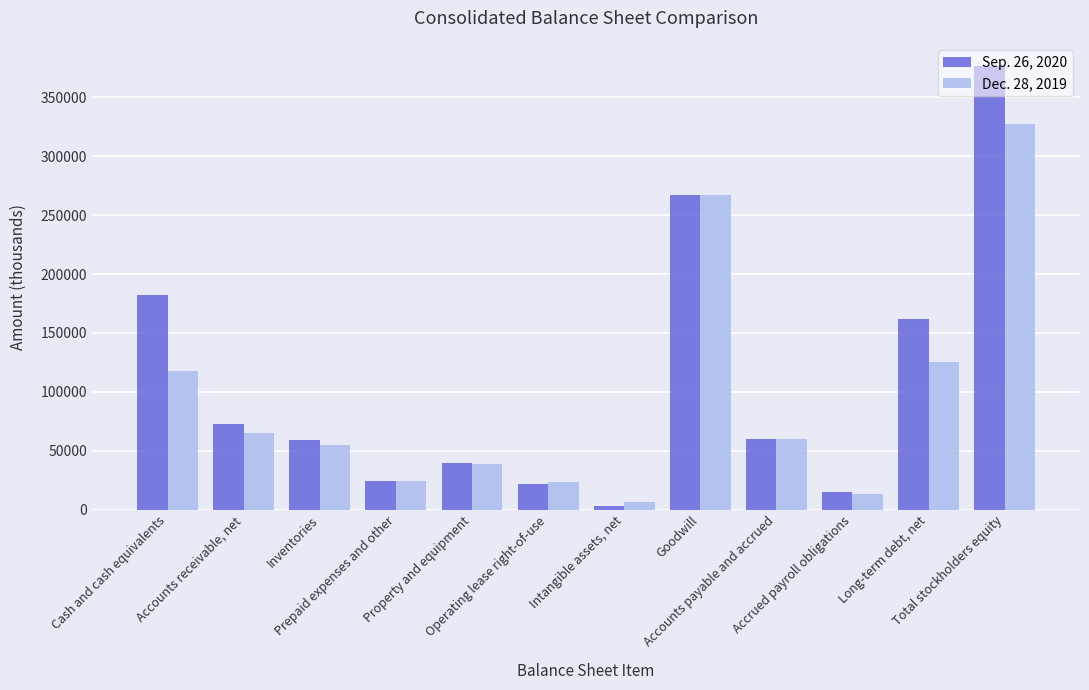

List the series in order of their peak value, lowest first.

Dec. 28, 2019, Sep. 26, 2020